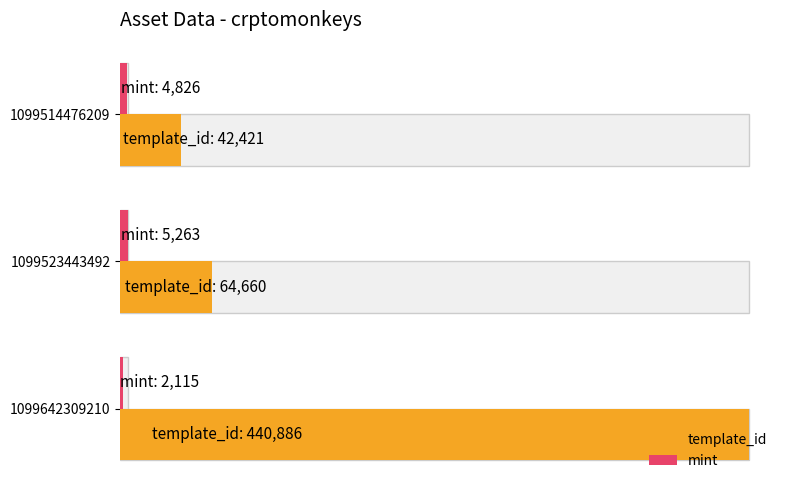

Rank the series at 1099514476209 from highest to lowest value.

template_id, mint